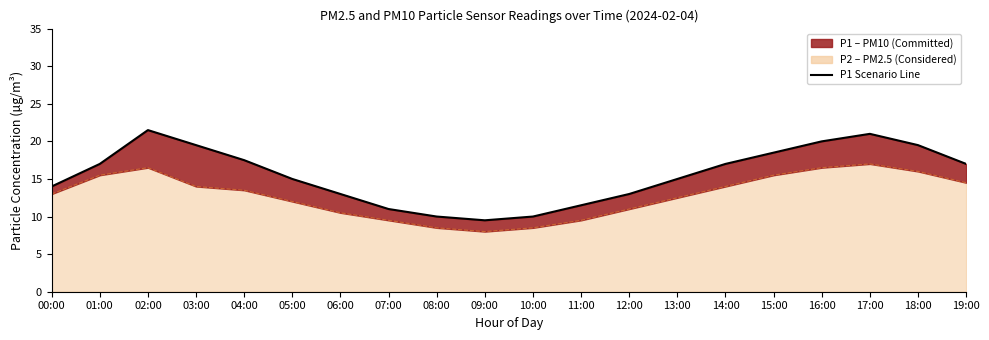

Reading left to right, list all the values displayed in this chart.

14.0	17.0	21.5	19.5	17.5	15.0	13.0	11.0	10.0	9.5	10.0	11.5	13.0	15.0	17.0	18.5	20.0	21.0	19.5	17.0